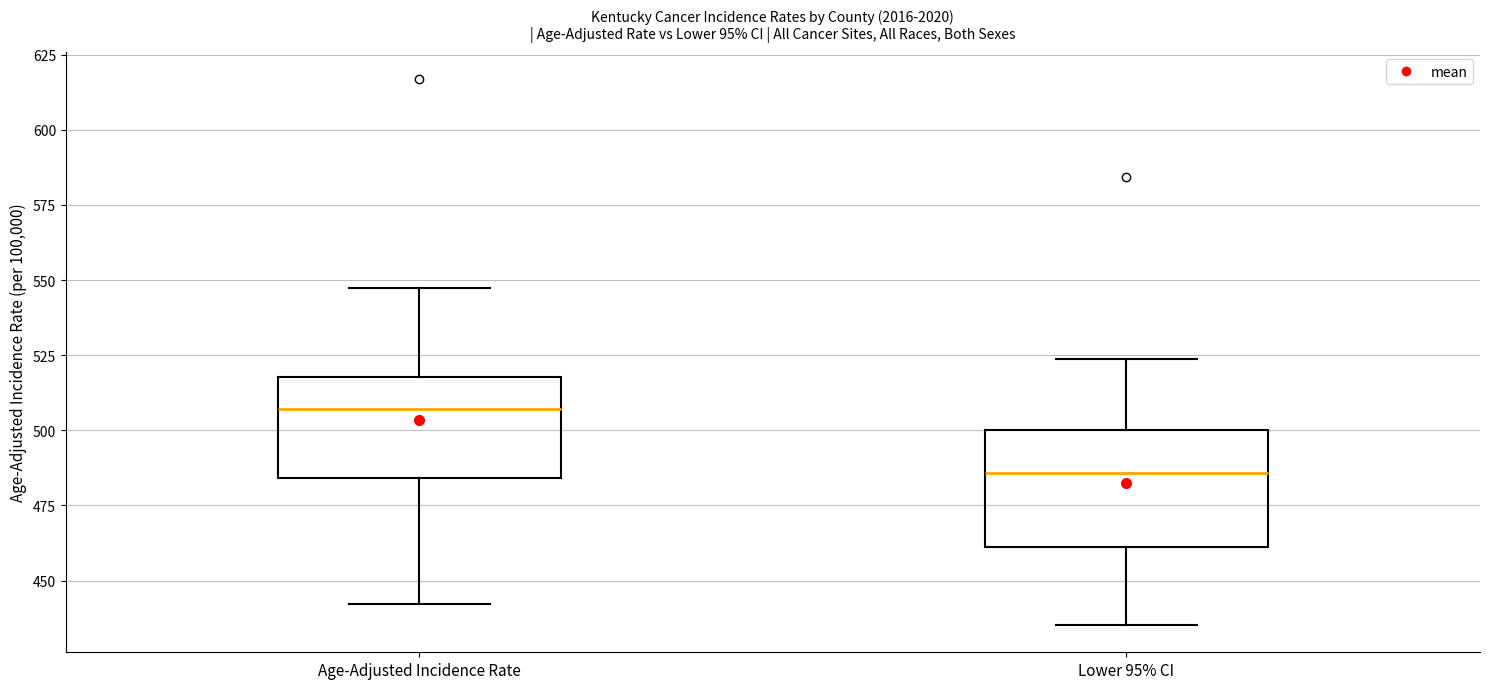

Reading left to right, transcribe this box plot: for each box, give where its median line is, the range the box spans, and where its two whiskers end, as read against the y-axis. The values are not printed on the chart, so give them approximately, as read against the axis.

Age-Adjusted Incidence Rate: median 505, box 485 to 520, whiskers 440 to 545
Lower 95% CI: median 485, box 460 to 500, whiskers 435 to 525